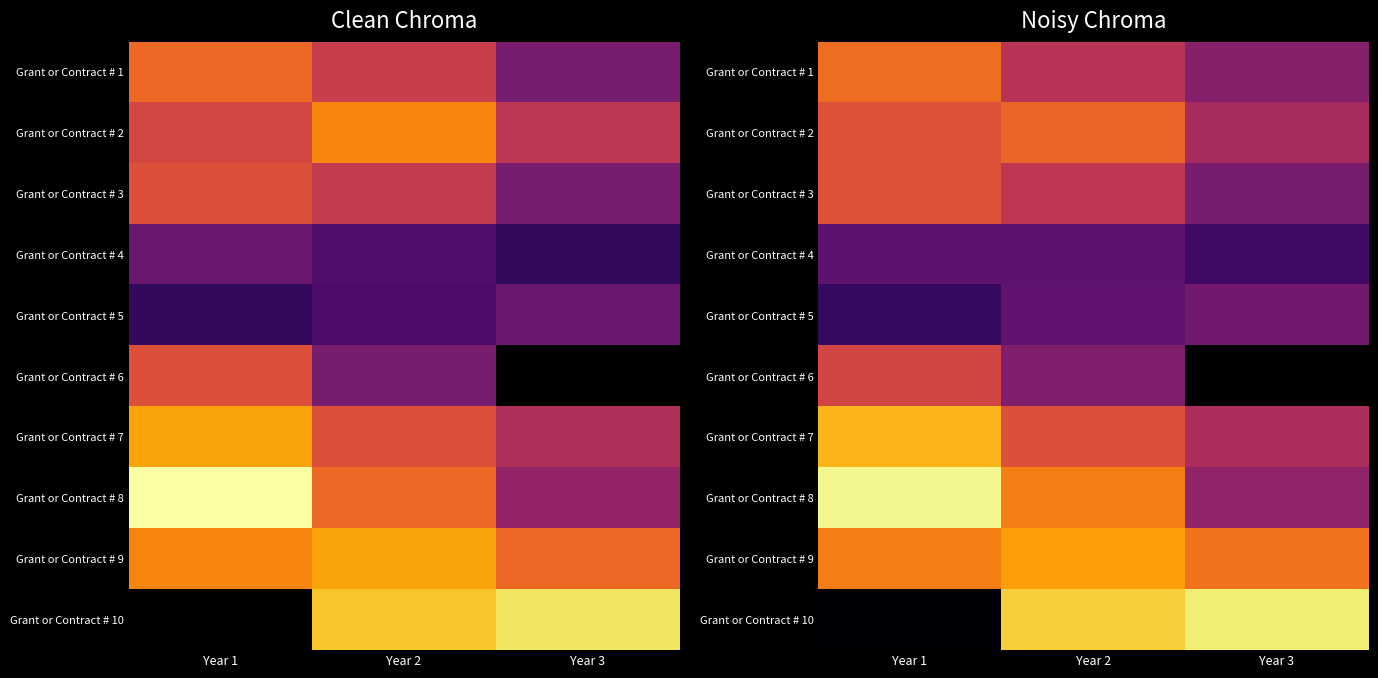

What is the sum of the Grant or Contract # 3 values at Year 2 and Year 1?

1.1